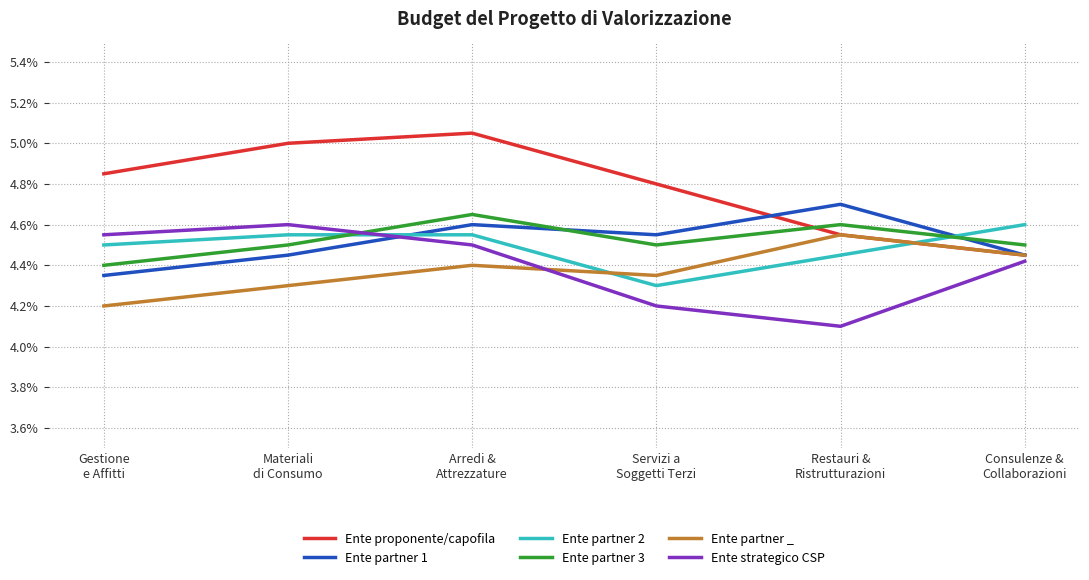

True or false: Ente strategico CSP and Ente partner 2 cross at least once.

True